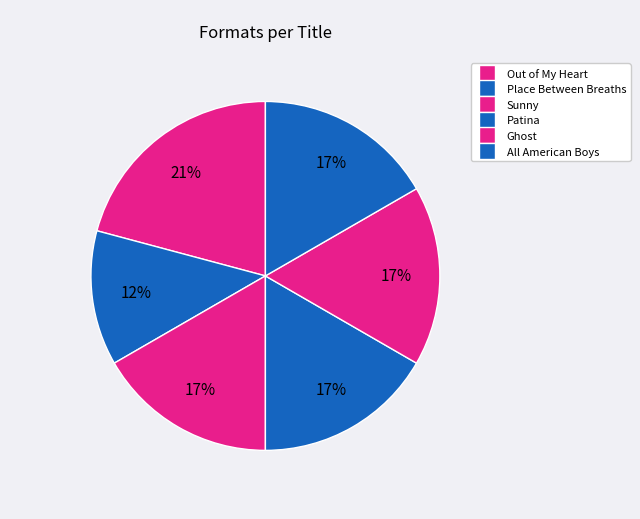

Rank the categories by value from highest to lowest.

Out of My Heart, Sunny, Patina, Ghost, All American Boys, Place Between Breaths